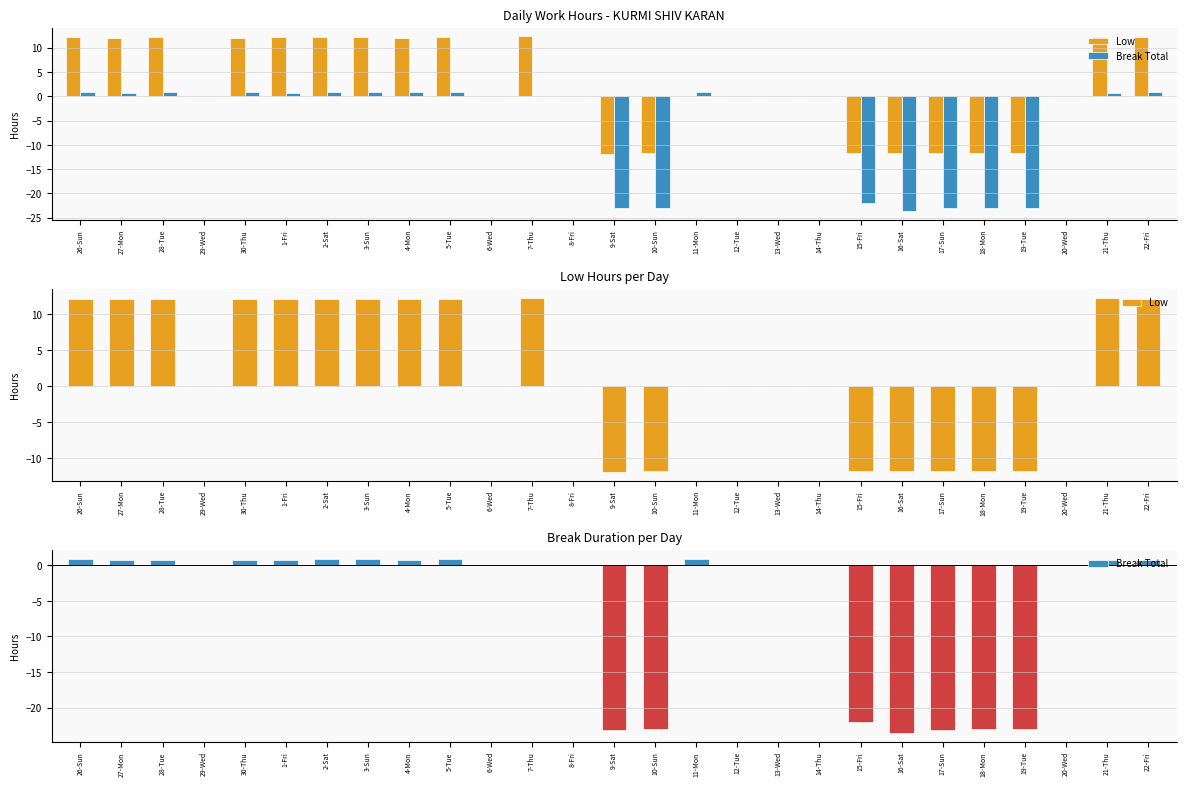

What is the highest value of the Break Total series?

0.9